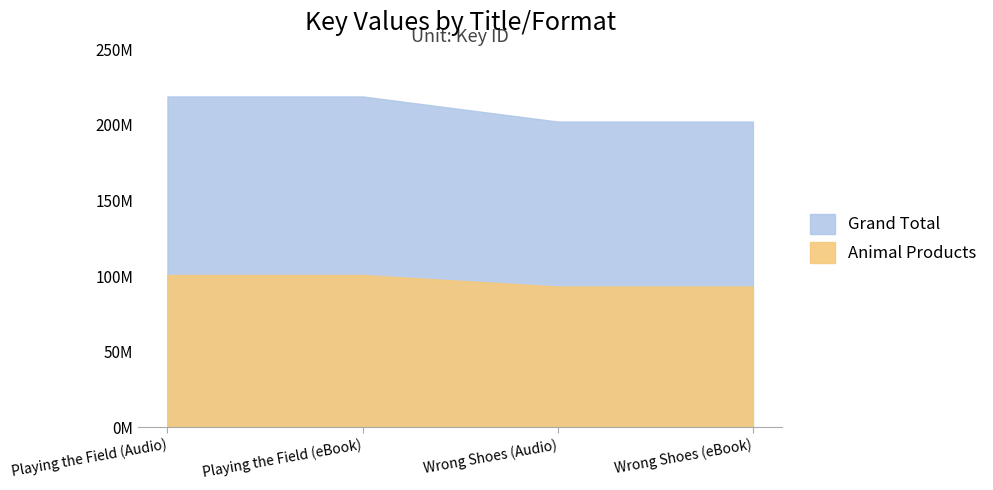

True or false: Grand Total and Animal Products cross at least once.

False